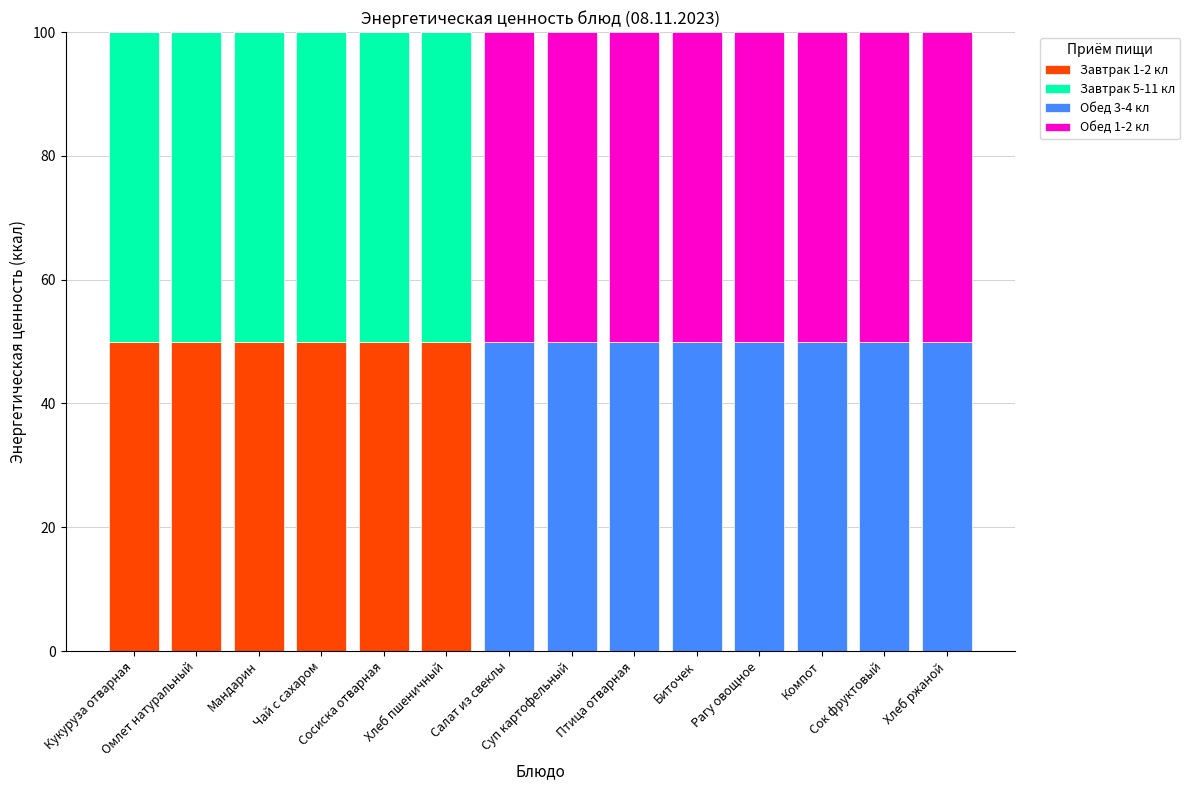

Rank the series by their maximum value, from highest to lowest.

Завтрак 1-2 кл, Завтрак 5-11 кл, Обед 3-4 кл, Обед 1-2 кл